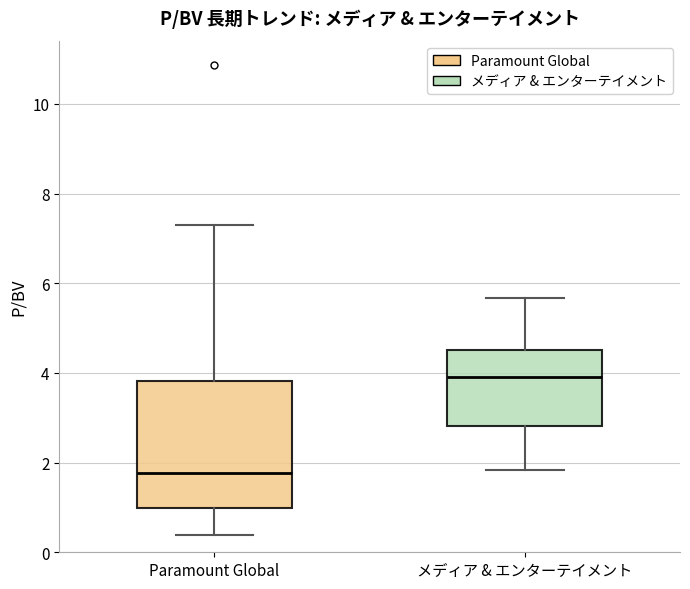

Where is the lower edge of the box for メディア & エンターテイメント on the y-axis? The values are not printed on the chart, so give them approximately, as read against the axis.

2.8